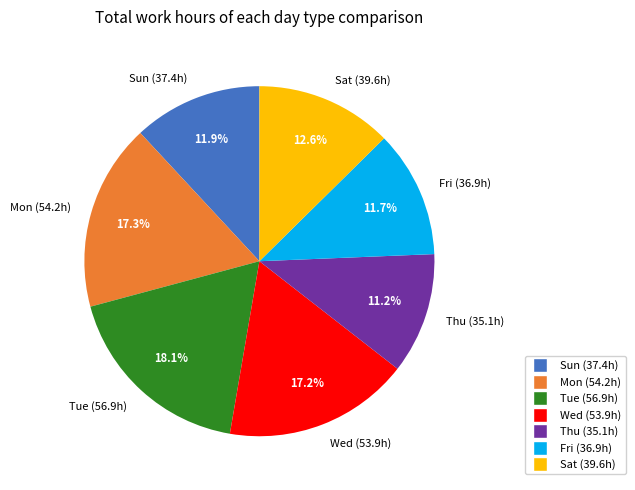

What percentage is NOT represented by Thu (35.1h)?

88.8%